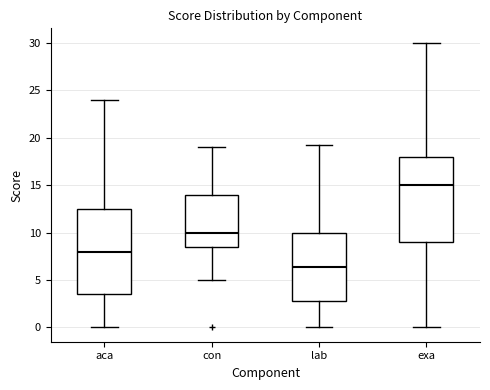

Reading left to right, transcribe this box plot: for each box, give where its median line is, the range the box spans, and where its two whiskers end, as read against the y-axis. The values are not printed on the chart, so give them approximately, as read against the axis.

aca: median 8.0, box 3.5 to 12.5, whiskers 0.0 to 24.0
con: median 10.0, box 8.5 to 14.0, whiskers 5.0 to 19.0
lab: median 6.5, box 3.0 to 10.0, whiskers 0.0 to 19.0
exa: median 15.0, box 9.0 to 18.0, whiskers 0.0 to 30.0